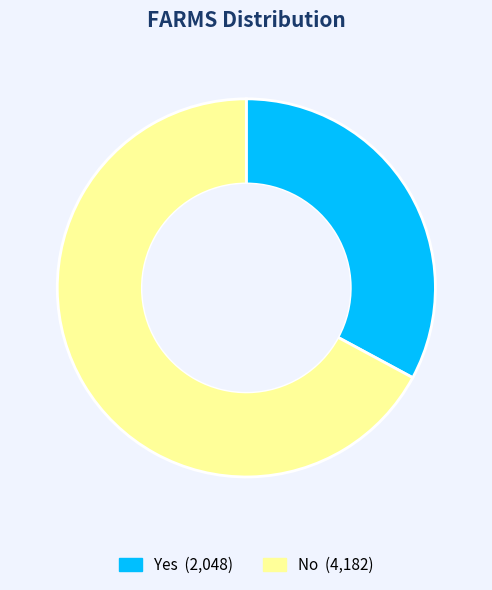

Is it true that No is 67% of the pie?

True